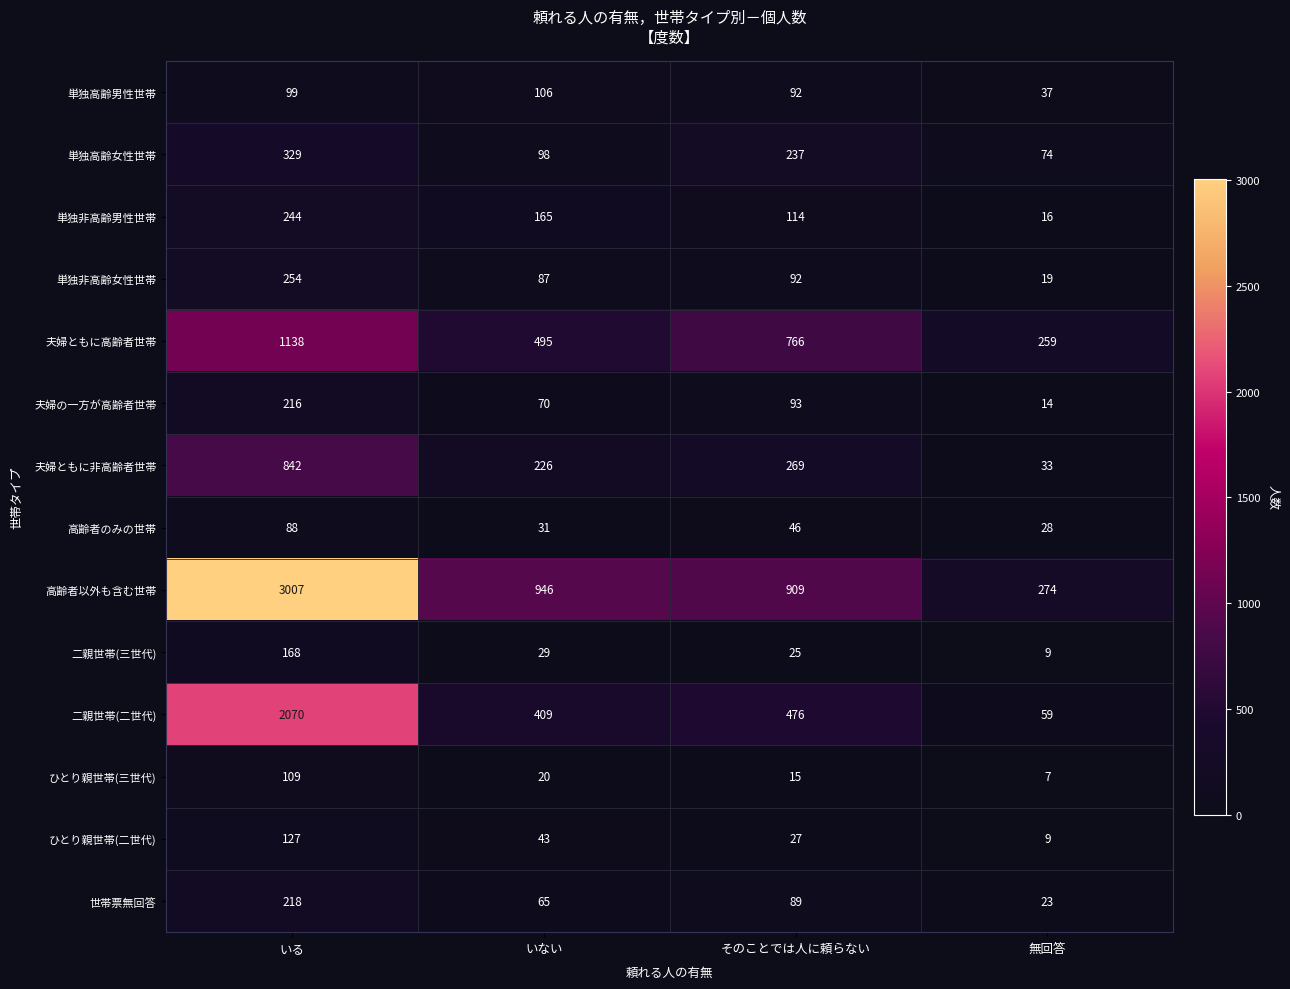

Rank the series by their maximum value, from lowest to highest.

高齢者のみの世帯, 単独高齢男性世帯, ひとり親世帯(三世代), ひとり親世帯(二世代), 二親世帯(三世代), 夫婦の一方が高齢者世帯, 世帯票無回答, 単独非高齢男性世帯, 単独非高齢女性世帯, 単独高齢女性世帯, 夫婦ともに非高齢者世帯, 夫婦ともに高齢者世帯, 二親世帯(二世代), 高齢者以外も含む世帯